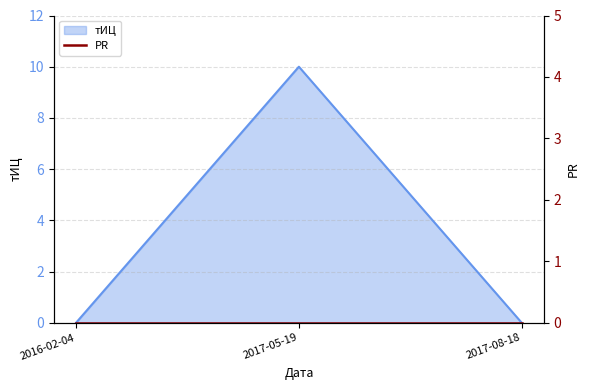

List the labels in order of value, largest first.

2017-05-19, 2016-02-04, 2017-08-18